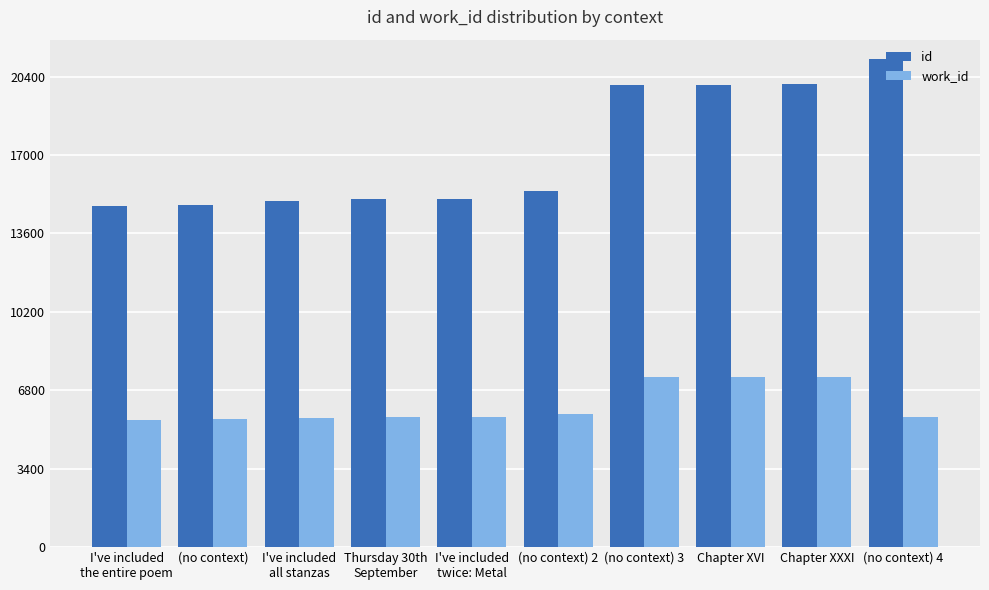

What is the label of the 4th bar from the right?

(no context) 3